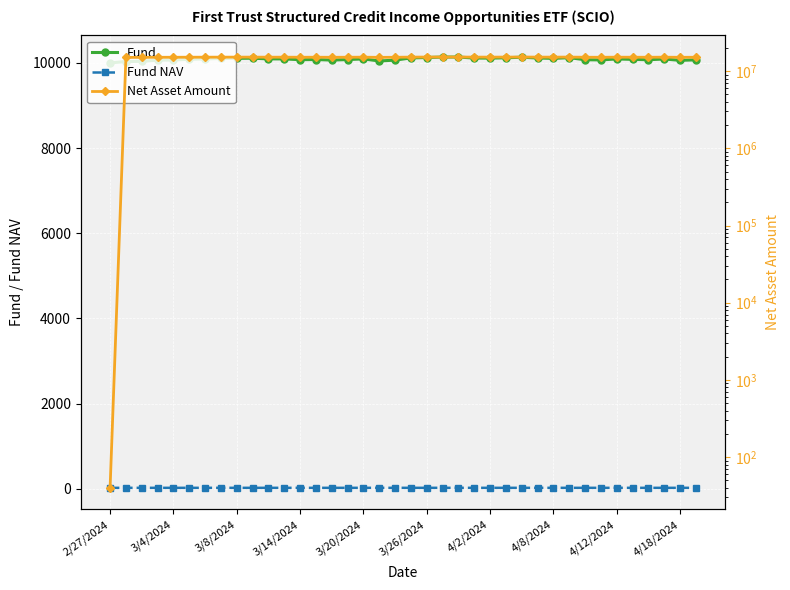

True or false: Fund NAV has more than 1 interior local peaks.

True